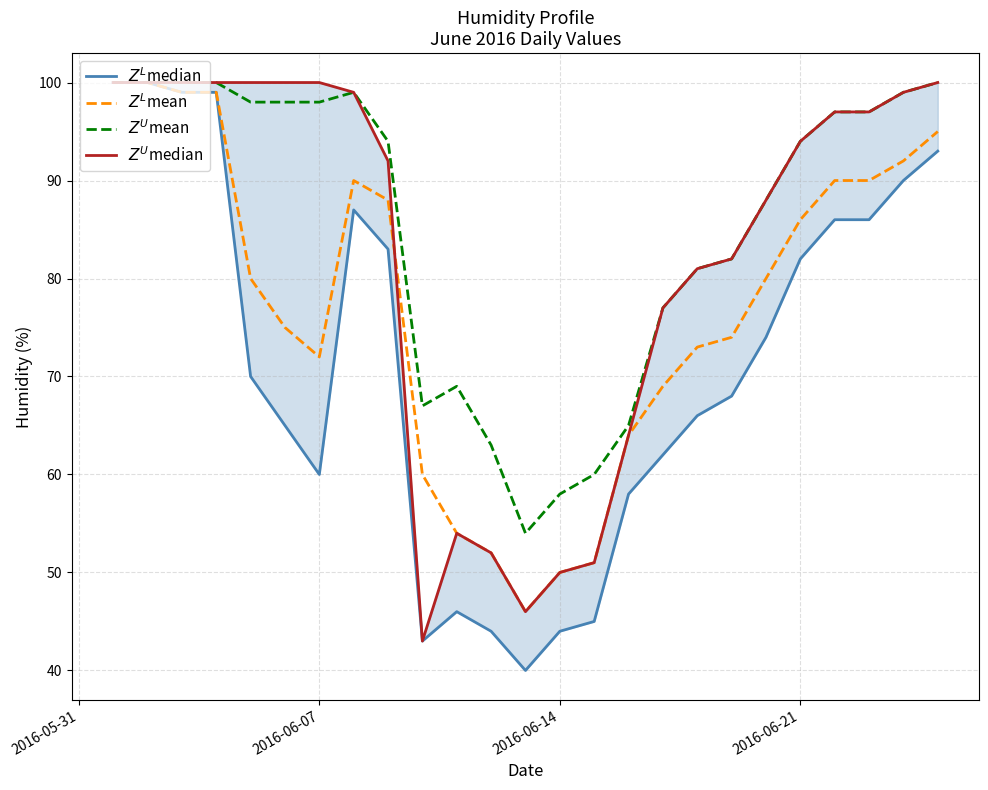

How many interior local peaks does the $Z^L$median series have?

2